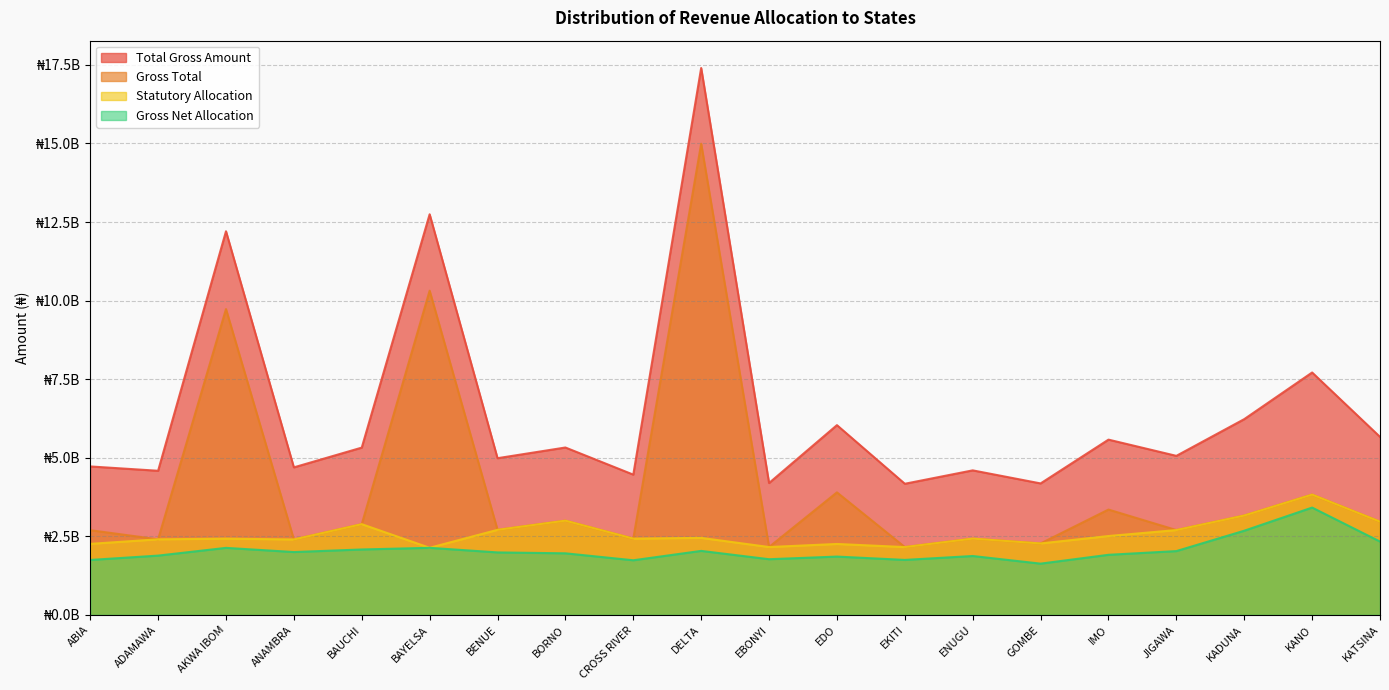

The value of Gross Total at EKITI is 3416140715.0. True or false?

False